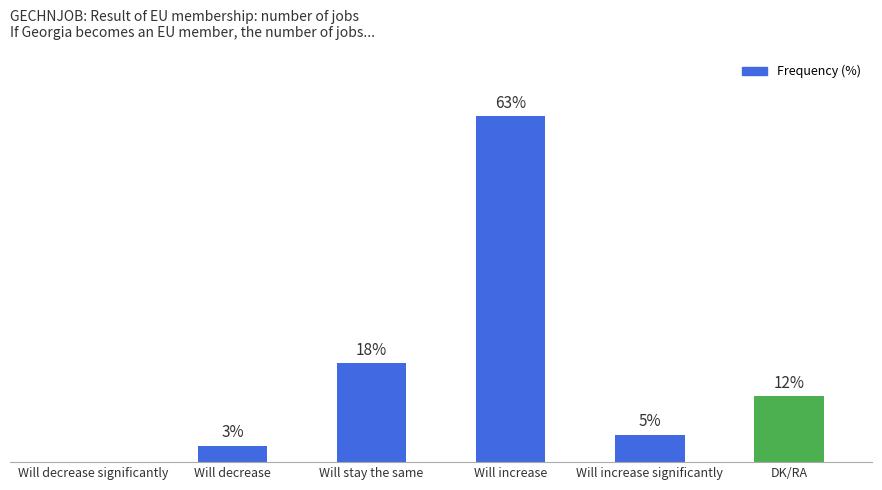

Between Will decrease and Will decrease significantly, which is larger?

Will decrease